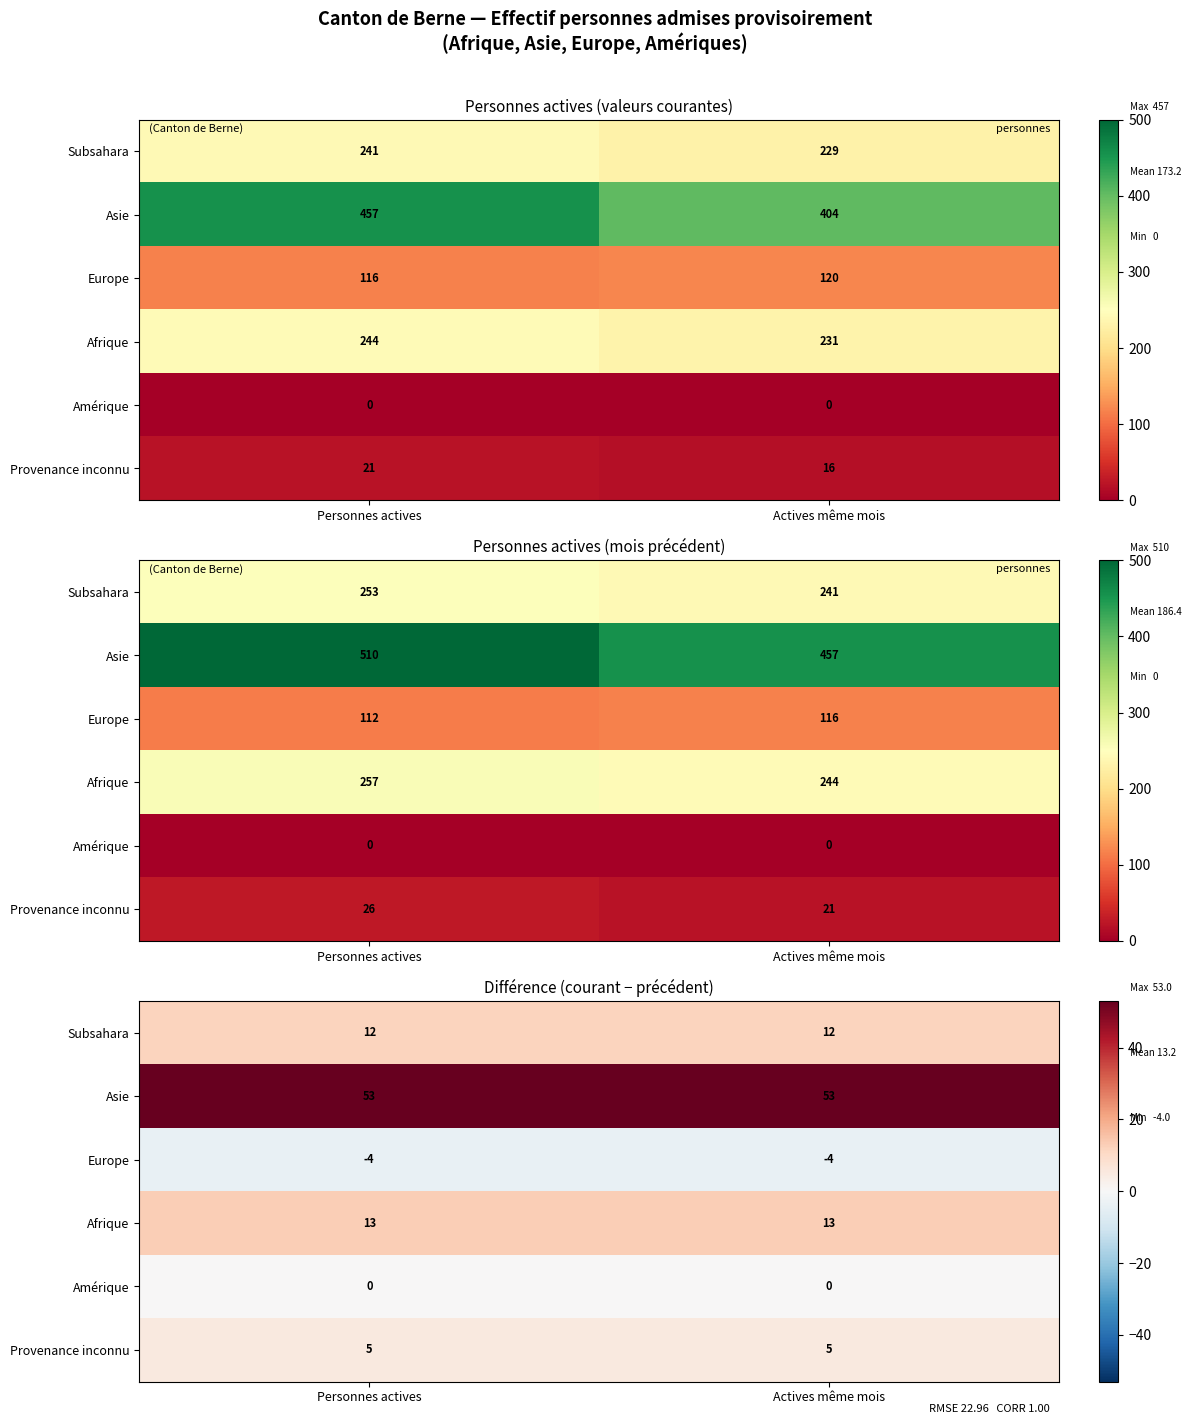

At which category is the sum across all series the highest?

Personnes actives